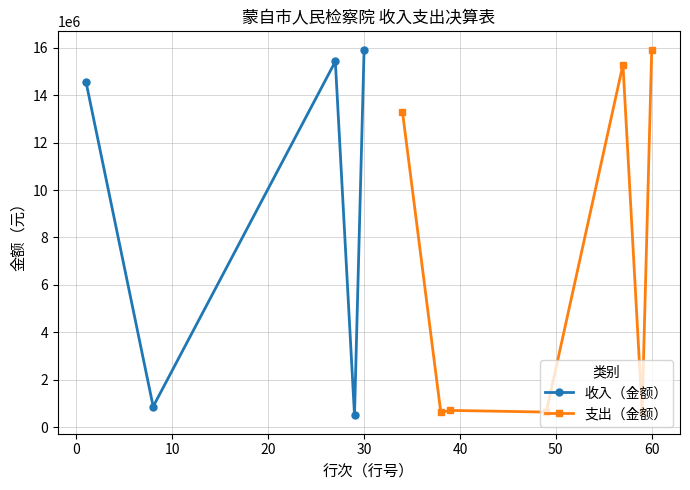

In 支出（金额）, how many points are lower than both neighbors (excluding endpoints)?

3